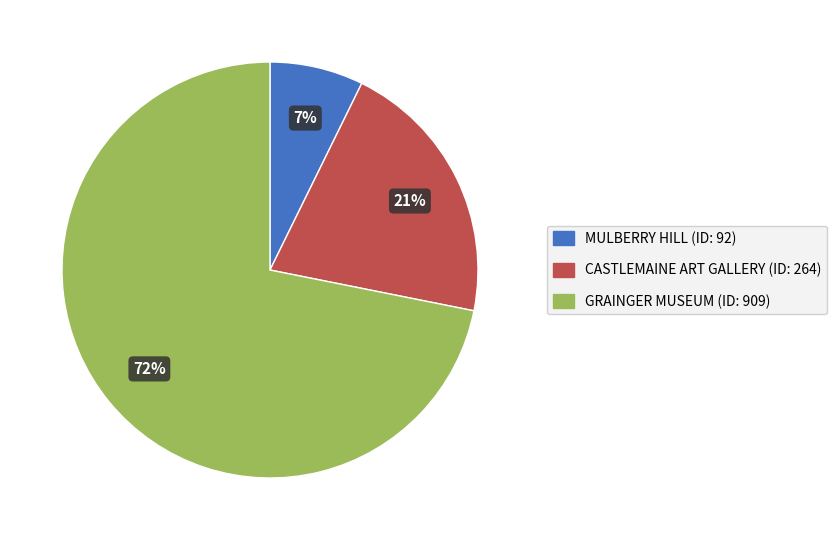

Does any single category account for the majority?

Yes